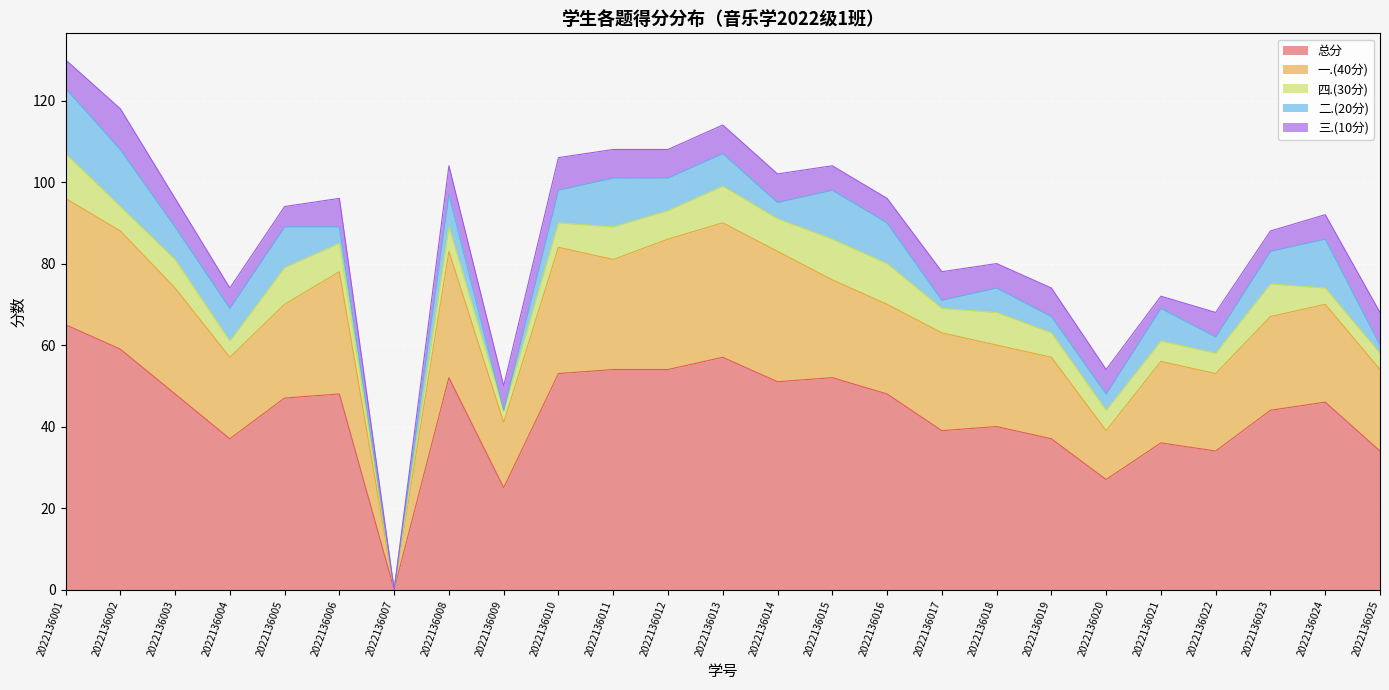

Which series has the largest range (max minus min)?

总分